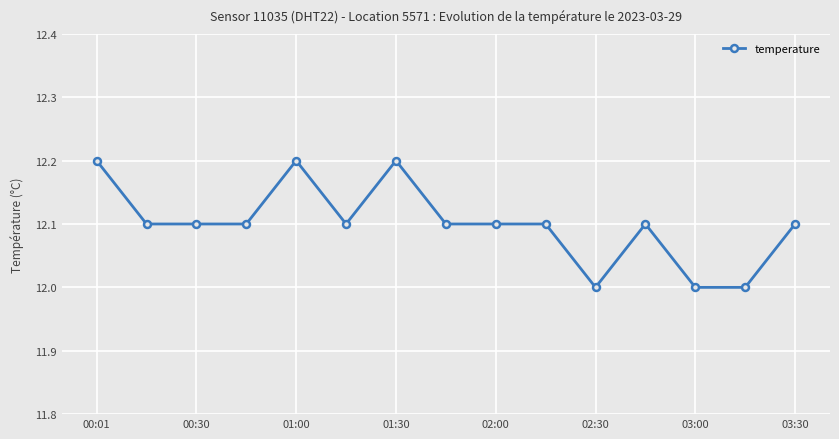

What is the sum of all values?

181.5